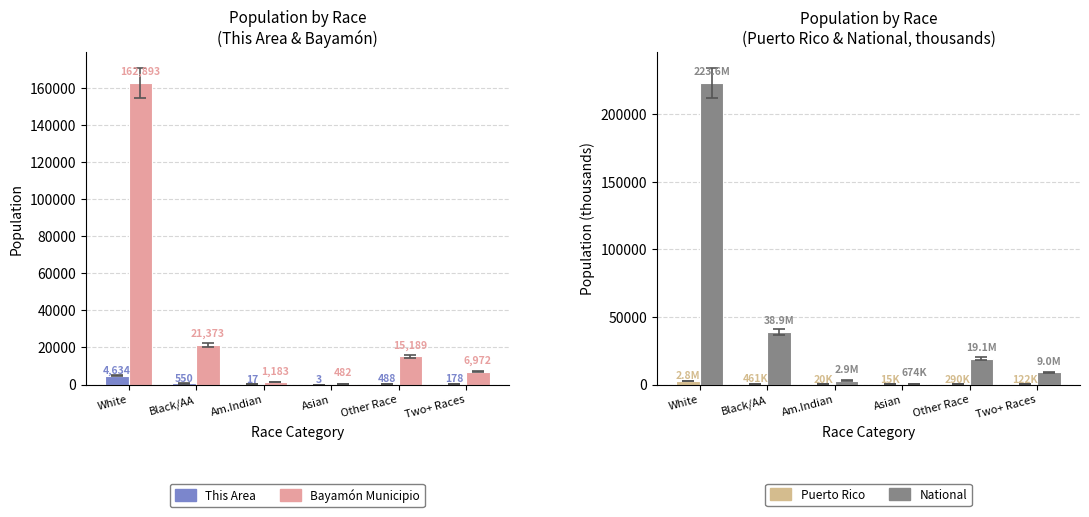

The Puerto Rico series shows 14.7 at Asian. True or false?

True